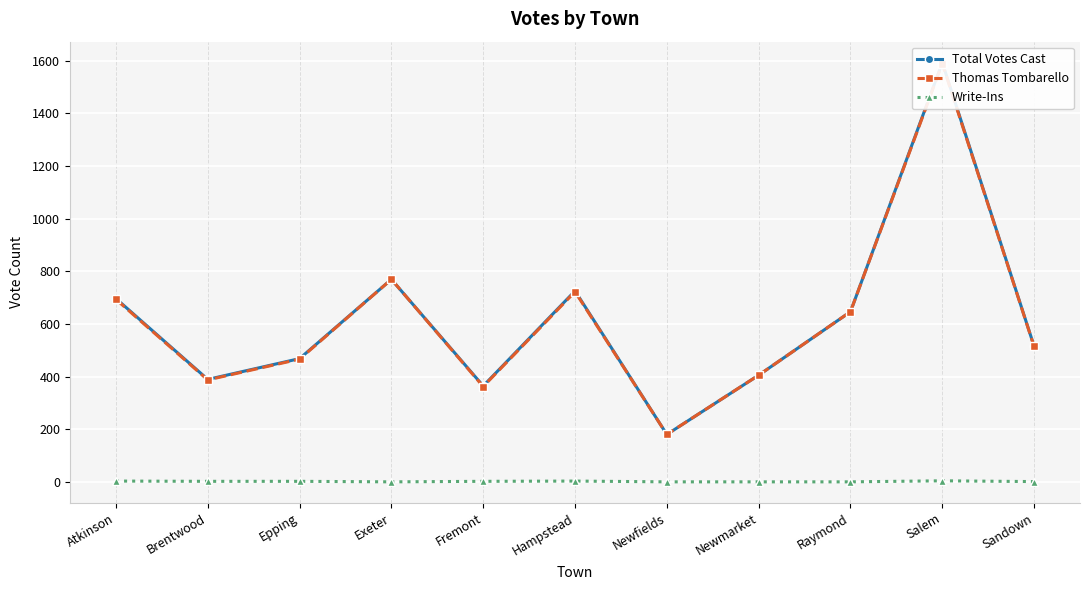

Reading right to left, what are all the values shown in this chart?

Total Votes Cast: 515	1592	646	405	180	725	364	769	468	389	696
Thomas Tombarello: 514	1588	646	405	180	722	362	769	466	387	693
Write-Ins: 1	4	0	0	0	3	2	0	2	2	3